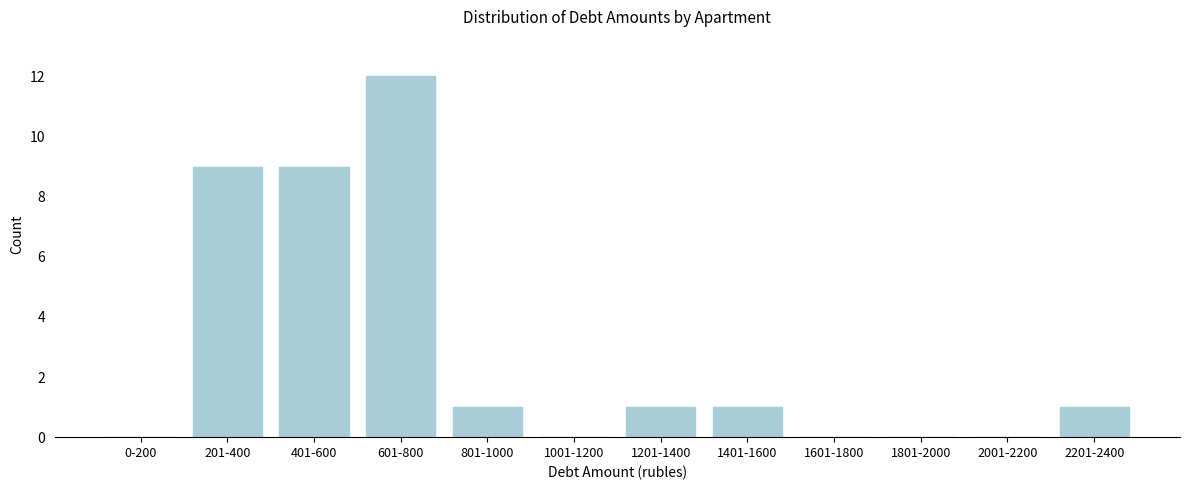

Reading left to right, extract all data points from this chart.

0-200=0	201-400=9	401-600=9	601-800=12	801-1000=1	1001-1200=0	1201-1400=1	1401-1600=1	1601-1800=0	1801-2000=0	2001-2200=0	2201-2400=1